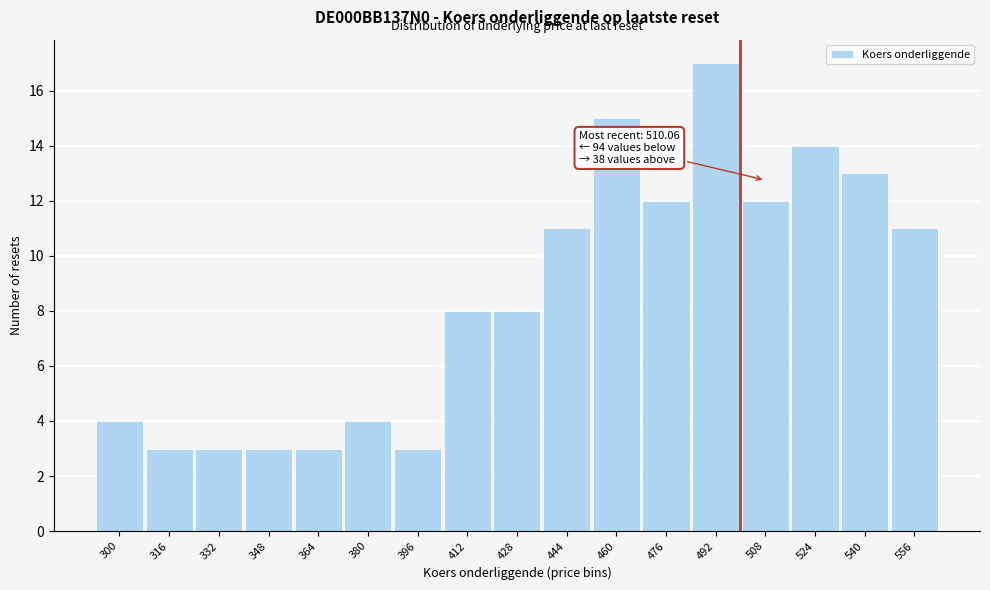

Reading left to right, list all the values displayed in this chart.

4	3	3	3	3	4	3	8	8	11	15	12	17	12	14	13	11